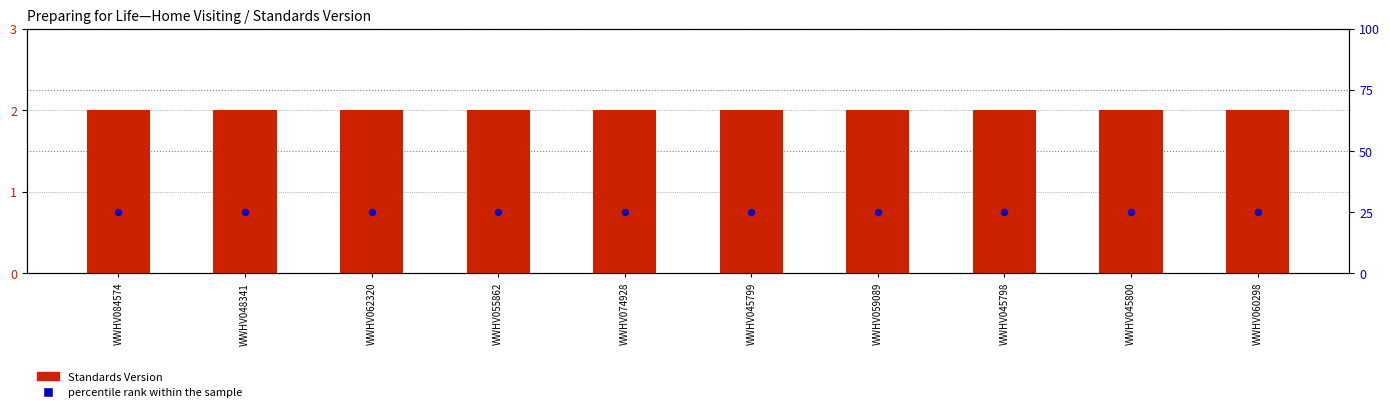

At how many categories does at least one series exceed 16?

10